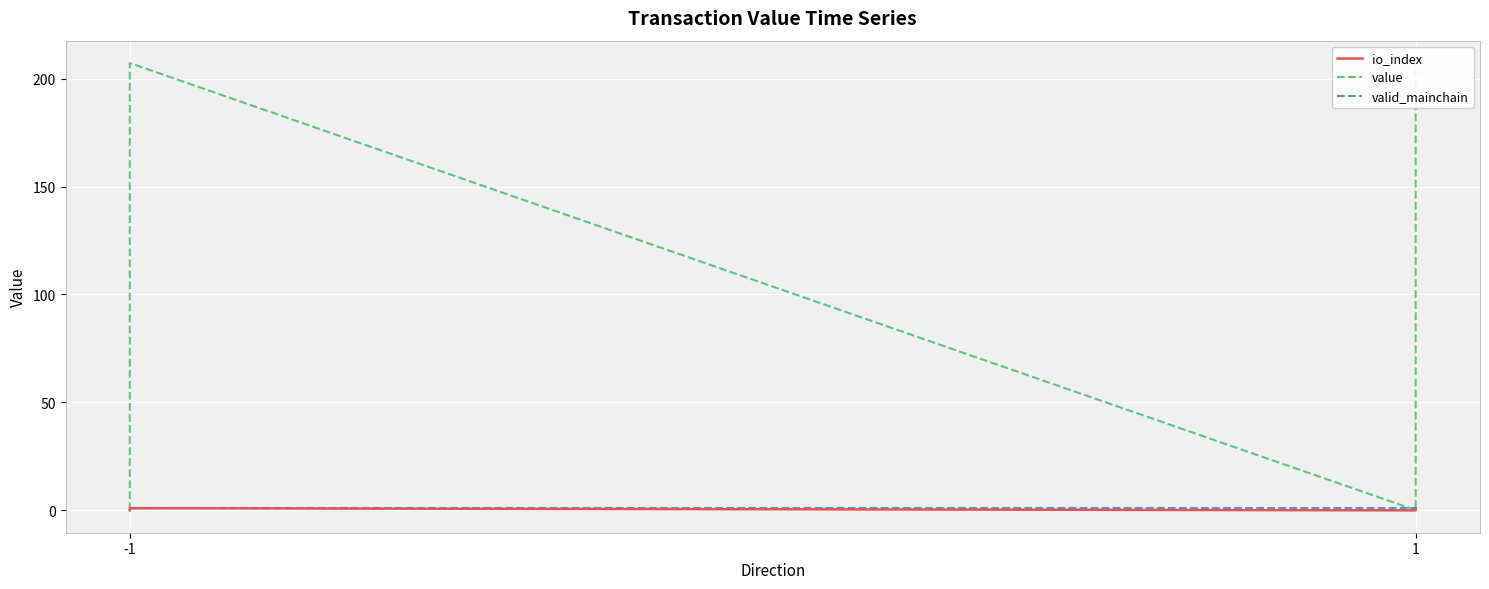

Reading left to right, what are all the values shown in this chart?

io_index: 0.0	1.0	0.0	1.0
value: 0.1	207.2	0.1	207.2
valid_mainchain: 1.0	1.0	1.0	1.0